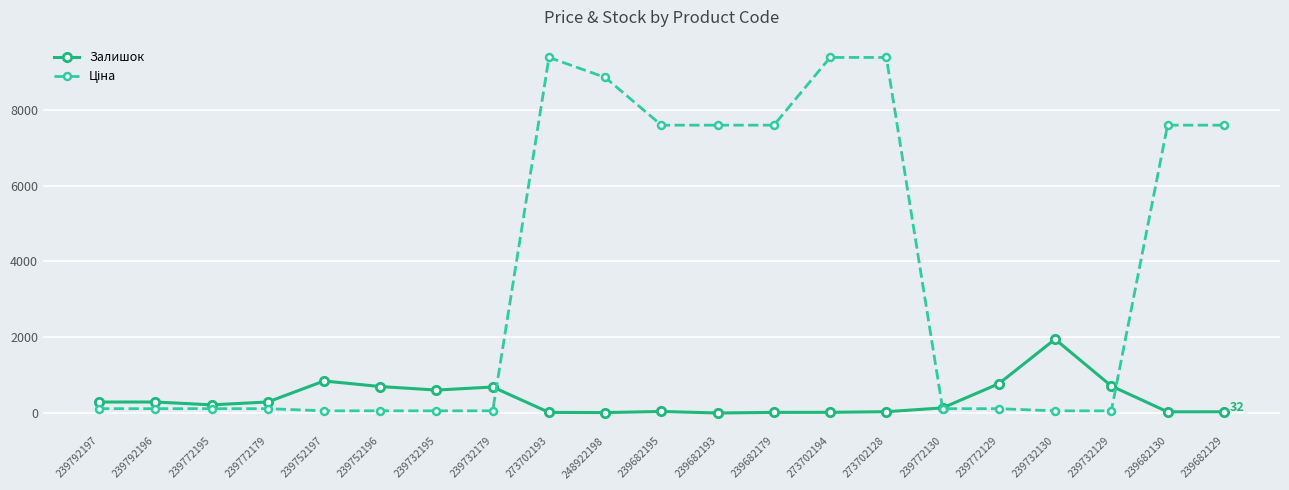

The value of Залишок at 239682193 is 1139.2. True or false?

False